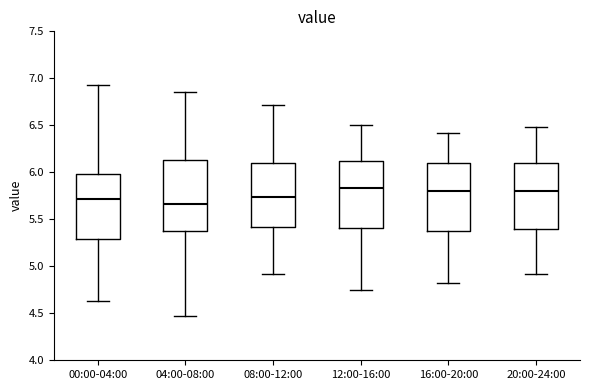

Reading left to right, read every box against the y-axis: the position of its median line, the range the box covers, and the ends of its whiskers. The values are not printed on the chart, so give them approximately, as read against the axis.

00:00-04:00: median 5.70, box 5.30 to 6.00, whiskers 4.65 to 6.95
04:00-08:00: median 5.65, box 5.35 to 6.15, whiskers 4.45 to 6.85
08:00-12:00: median 5.75, box 5.40 to 6.10, whiskers 4.90 to 6.70
12:00-16:00: median 5.85, box 5.40 to 6.10, whiskers 4.75 to 6.50
16:00-20:00: median 5.80, box 5.40 to 6.10, whiskers 4.80 to 6.40
20:00-24:00: median 5.80, box 5.40 to 6.10, whiskers 4.90 to 6.50